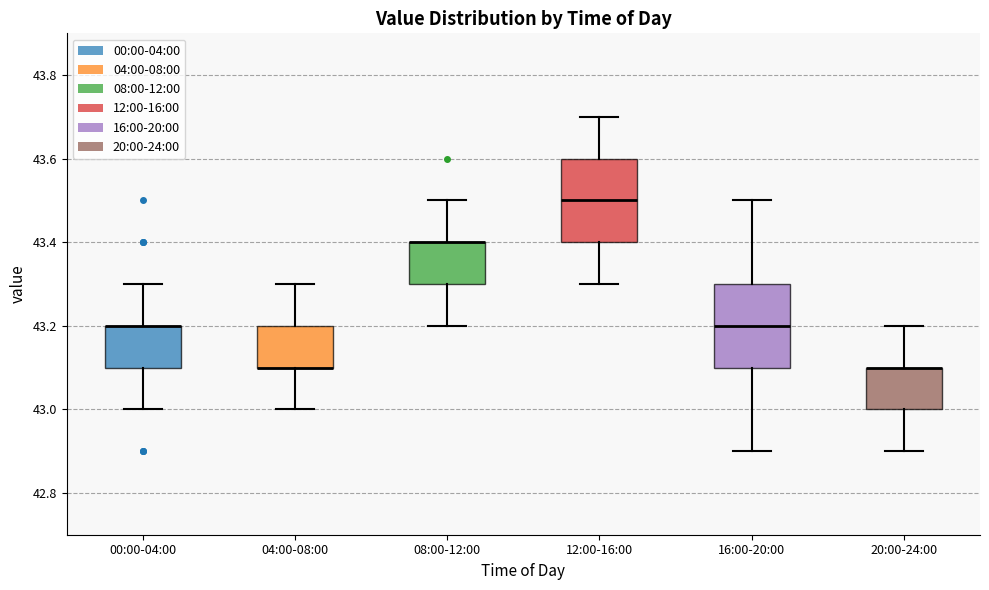

Reading left to right, read every box against the y-axis: the position of its median line, the range the box covers, and the ends of its whiskers. The values are not printed on the chart, so give them approximately, as read against the axis.

00:00-04:00: median 43.2 (drawn on the box's upper edge), box 43.1 to 43.2, whiskers 43.0 to 43.3
04:00-08:00: median 43.1 (drawn on the box's lower edge), box 43.1 to 43.2, whiskers 43.0 to 43.3
08:00-12:00: median 43.4 (drawn on the box's upper edge), box 43.3 to 43.4, whiskers 43.2 to 43.5
12:00-16:00: median 43.5, box 43.4 to 43.6, whiskers 43.3 to 43.7
16:00-20:00: median 43.2, box 43.1 to 43.3, whiskers 42.9 to 43.5
20:00-24:00: median 43.1 (drawn on the box's upper edge), box 43.0 to 43.1, whiskers 42.9 to 43.2